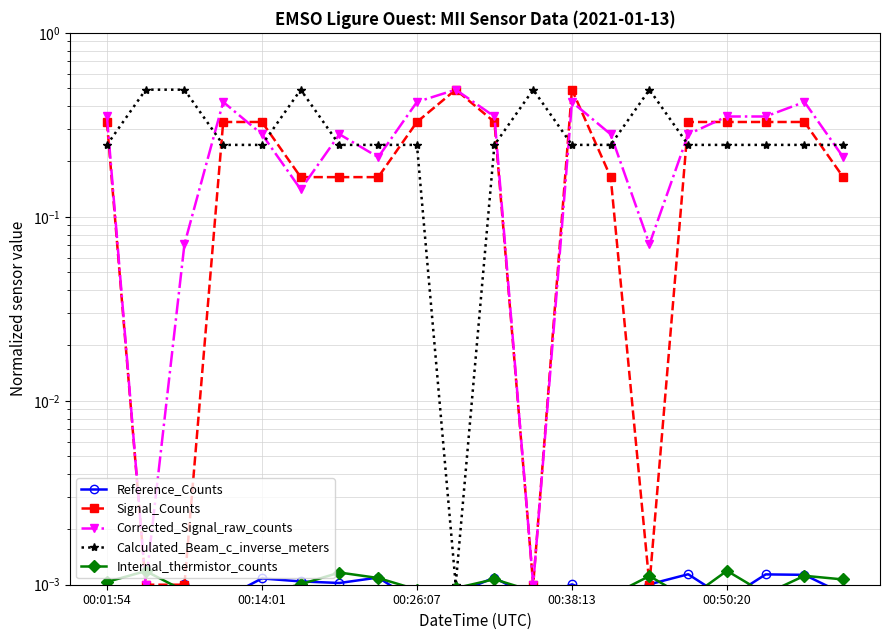

Reading right to left, extract all data points from this chart.

Reference_Counts: 0.0	0.0	0.0	0.0	0.0	0.0	0.0	0.0	0.0	0.0	0.0	0.0	0.0	0.0	0.0	0.0	0.0	0.0	0.0	0.0
Signal_Counts: 0.2	0.3	0.3	0.3	0.3	0.0	0.2	0.5	0.0	0.3	0.5	0.3	0.2	0.2	0.2	0.3	0.3	0.0	0.0	0.3
Corrected_Signal_raw_counts: 0.2	0.4	0.4	0.4	0.3	0.1	0.3	0.4	0.0	0.4	0.5	0.4	0.2	0.3	0.1	0.3	0.4	0.1	0.0	0.4
Calculated_Beam_c_inverse_meters: 0.2	0.2	0.2	0.2	0.2	0.5	0.2	0.2	0.5	0.2	0.0	0.2	0.2	0.2	0.5	0.2	0.2	0.5	0.5	0.2
Internal_thermistor_counts: 0.0	0.0	0.0	0.0	0.0	0.0	0.0	0.0	0.0	0.0	0.0	0.0	0.0	0.0	0.0	0.0	0.0	0.0	0.0	0.0